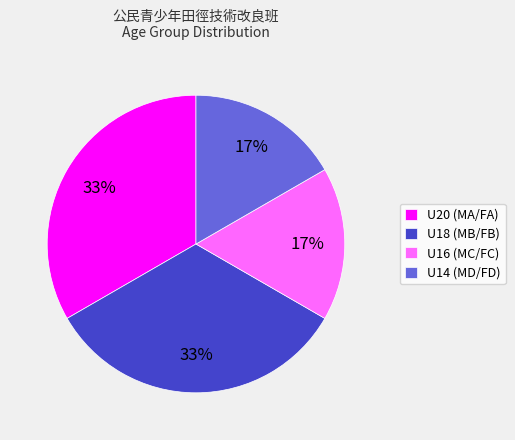

Which has a higher value, U14 (MD/FD) or U20 (MA/FA)?

U20 (MA/FA)